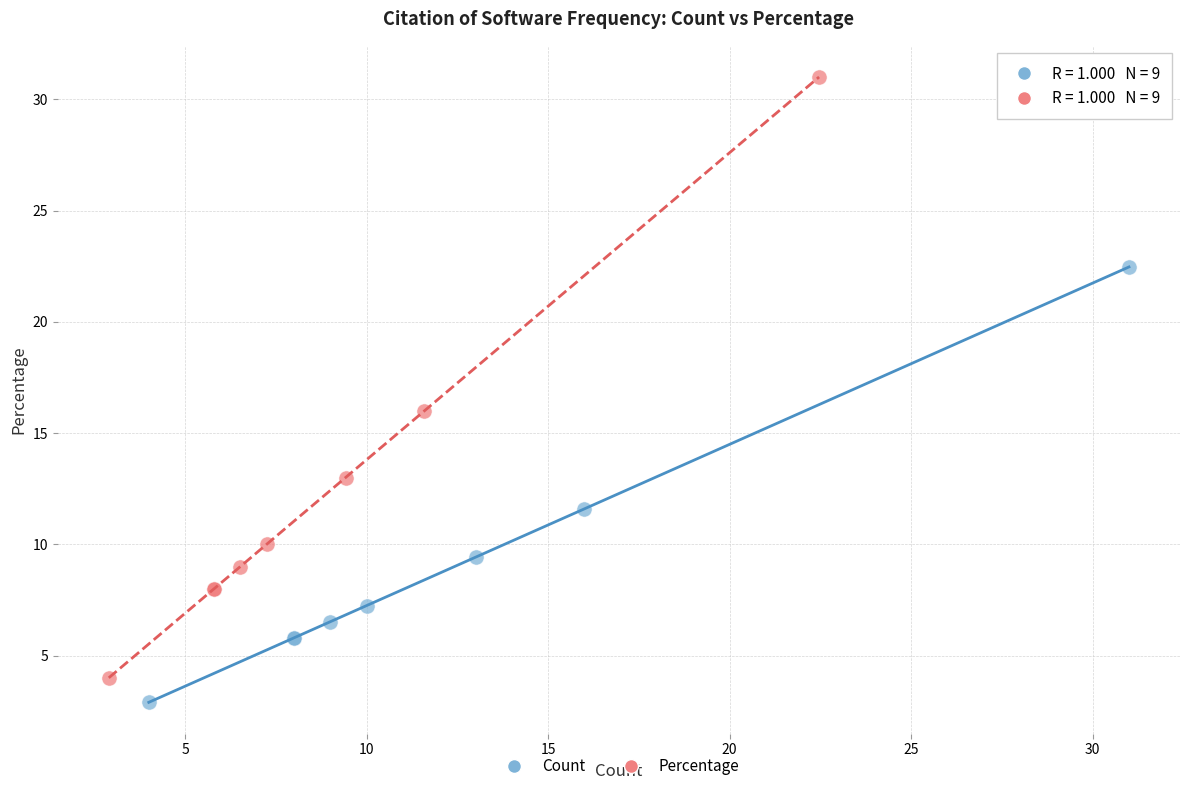

What are all the series names shown in the legend?

Count, Percentage